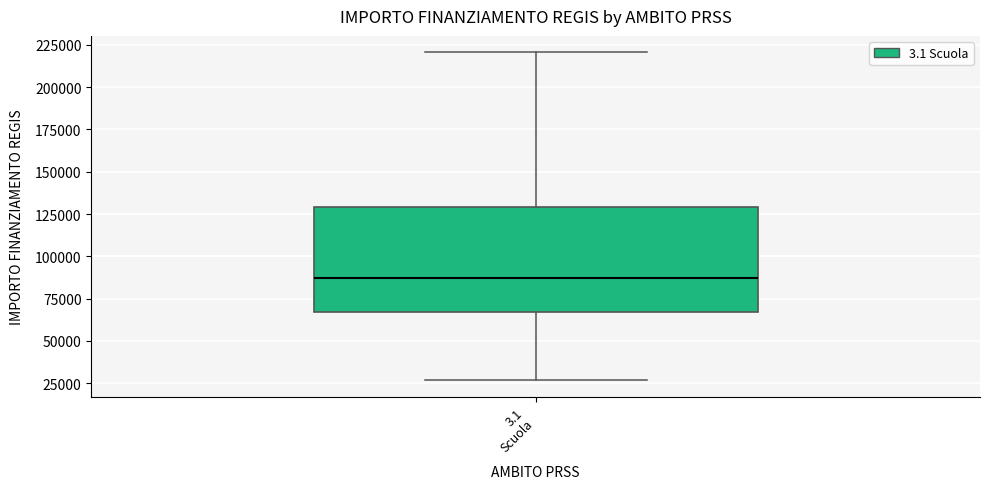

Where is the lower edge of the box for 3.1 Scuola on the y-axis? The values are not printed on the chart, so give them approximately, as read against the axis.

65000